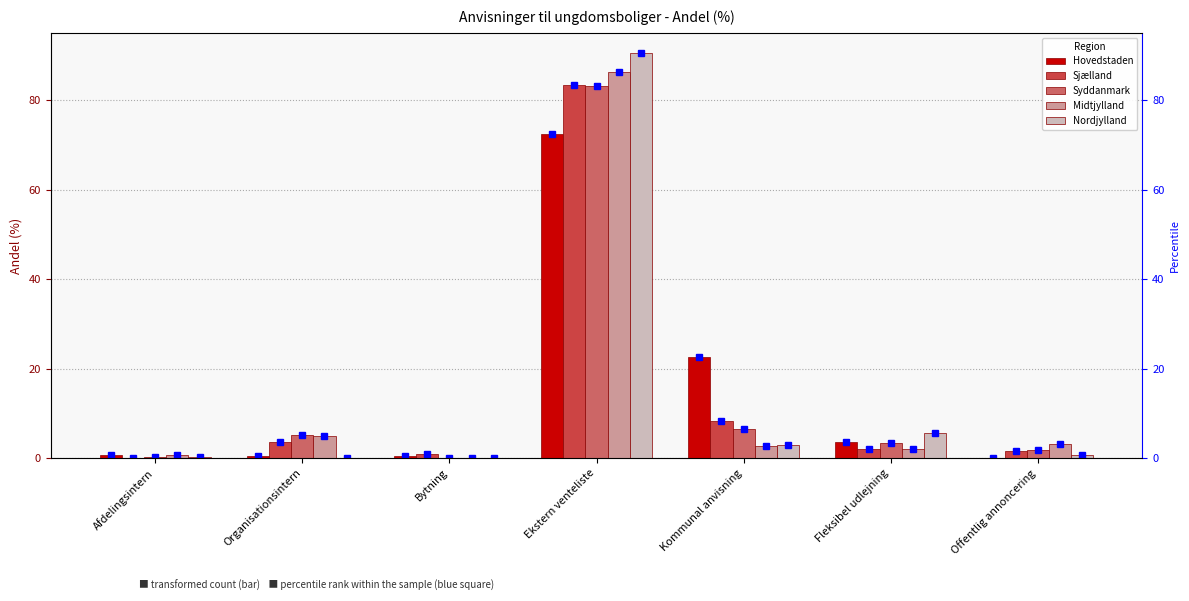

How many groups of bars are there?

7